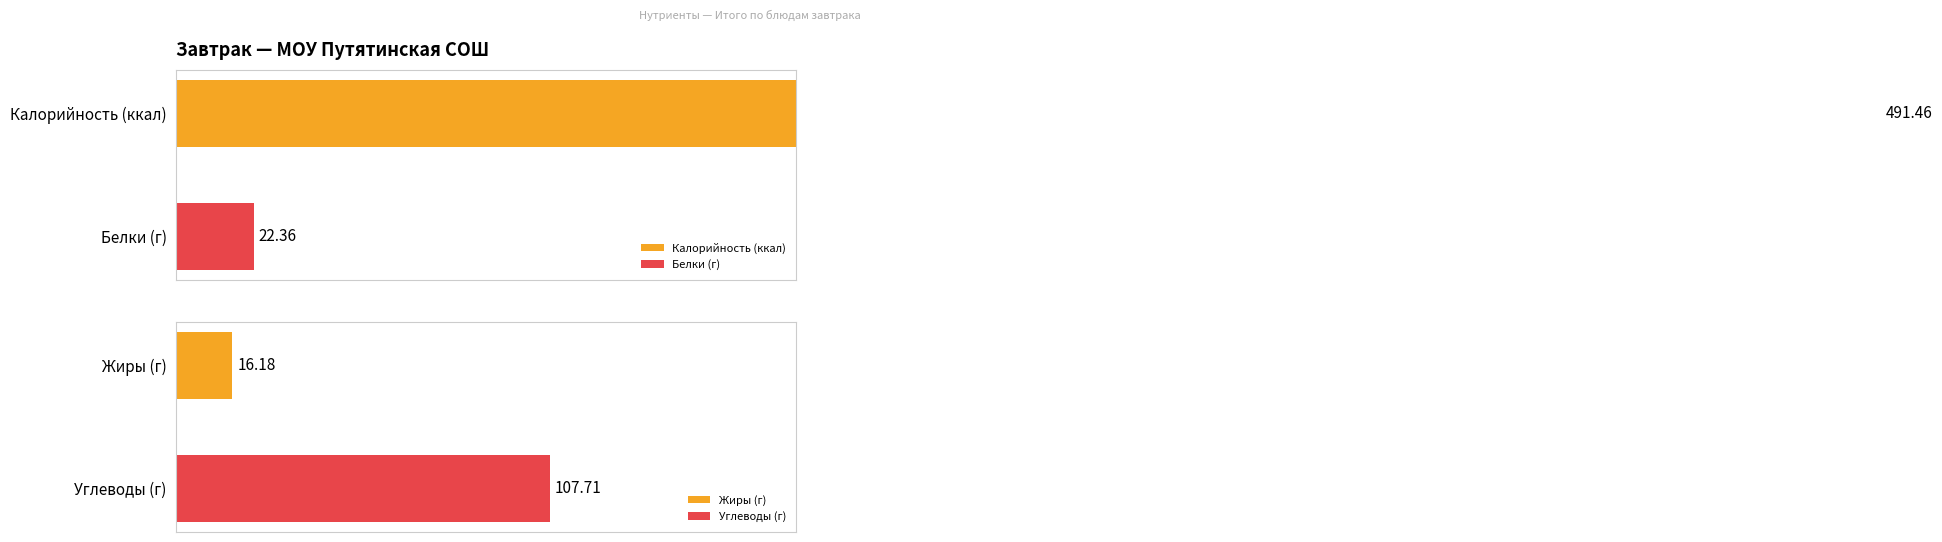

What is the sum of all Калорийность values?

491.5